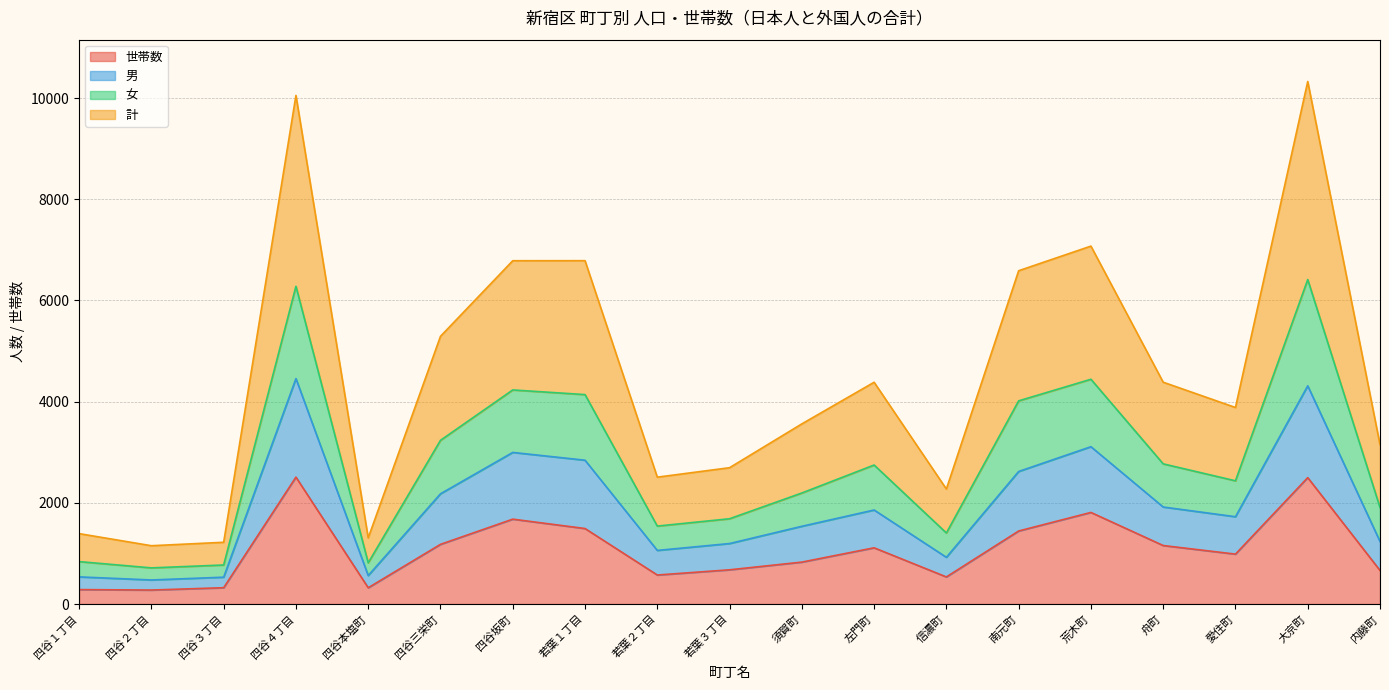

The 計 series shows 6483 at 南元町. True or false?

False